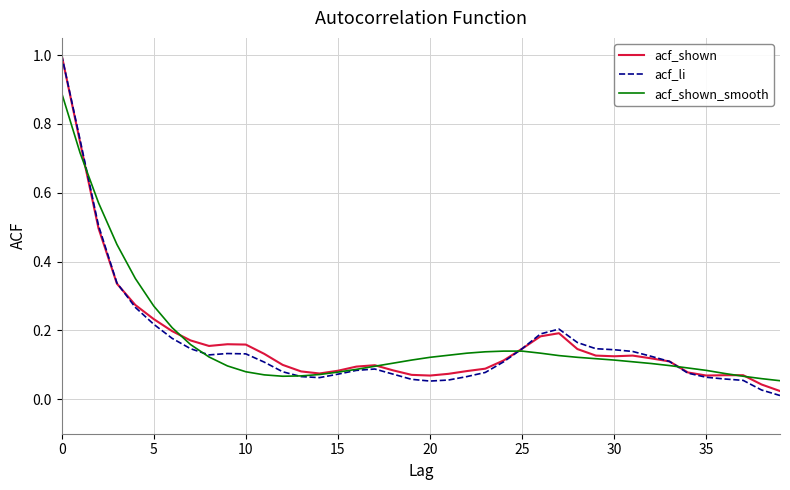

Which series has the widest spread of values?

acf_li